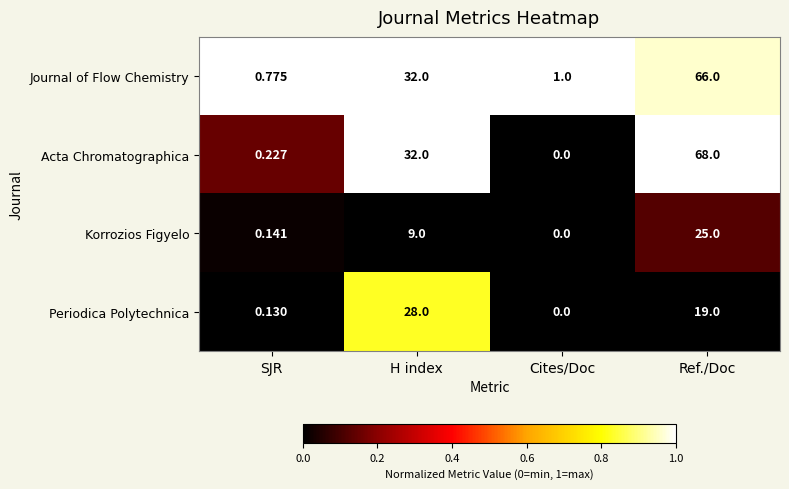

List the series in order of their peak value, highest first.

Acta Chromatographica, Journal of Flow Chemistry, Periodica Polytechnica, Korrozios Figyelo